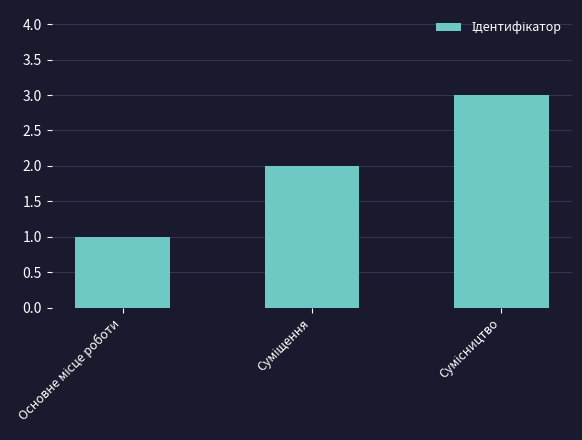

What is the value of the 2nd bar from the left?

2